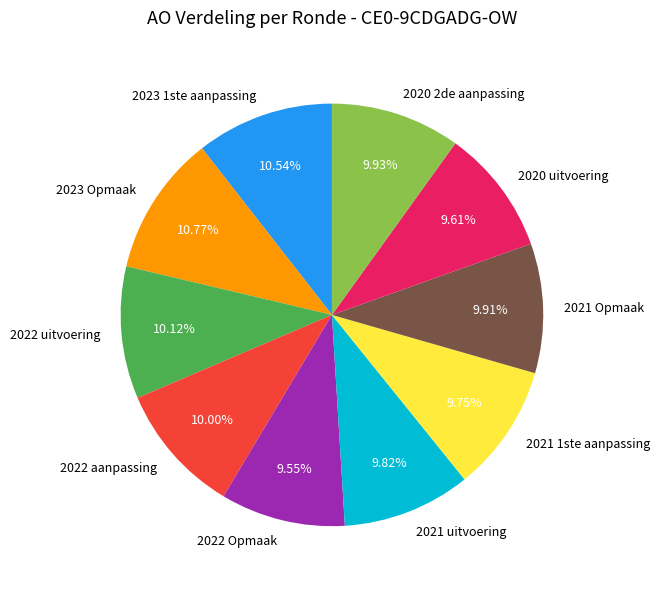

Do 2021 1ste aanpassing and 2020 uitvoering together represent more than half of the pie?

No